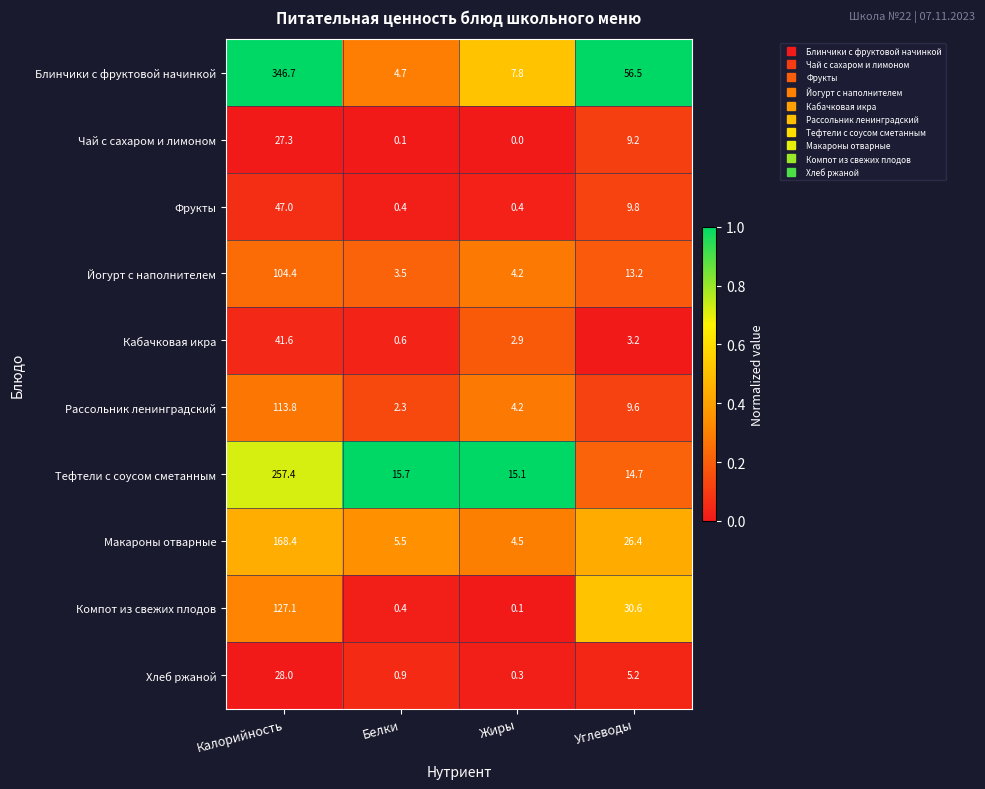

Count the number of data series in this chart.

10